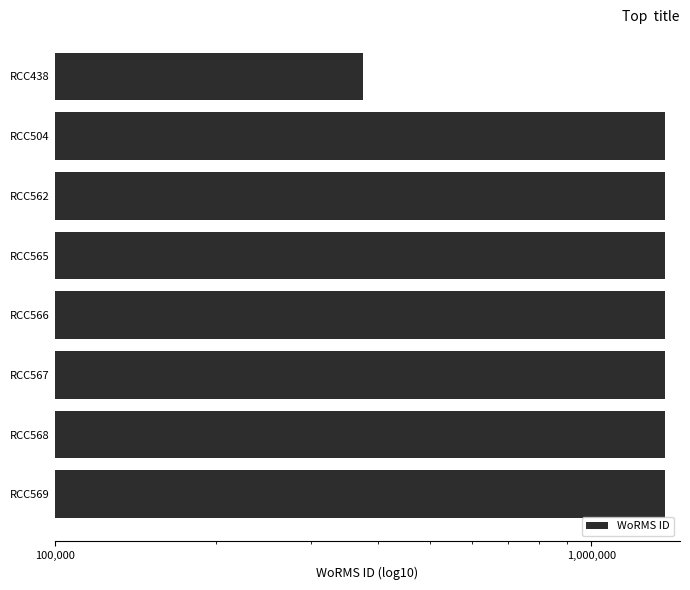

What is the difference between the maximum and minimum values?

994431